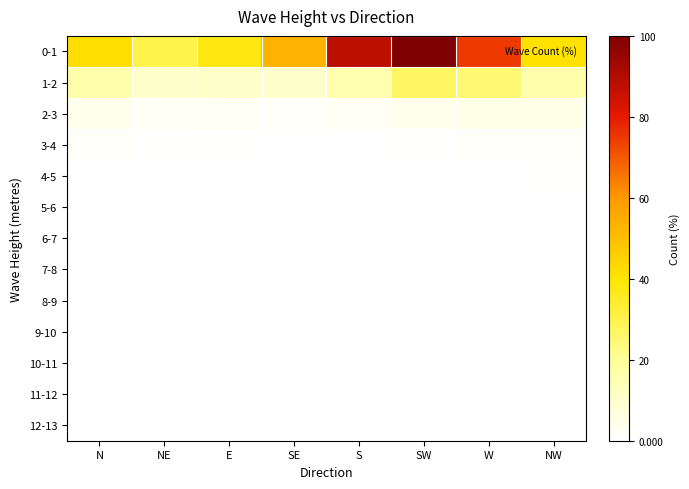

Which label corresponds to the smallest value in the chart?

SE